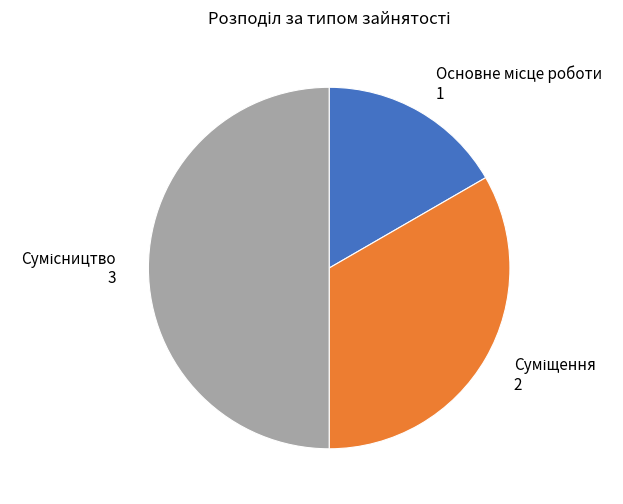

Is there a majority slice in this chart?

No